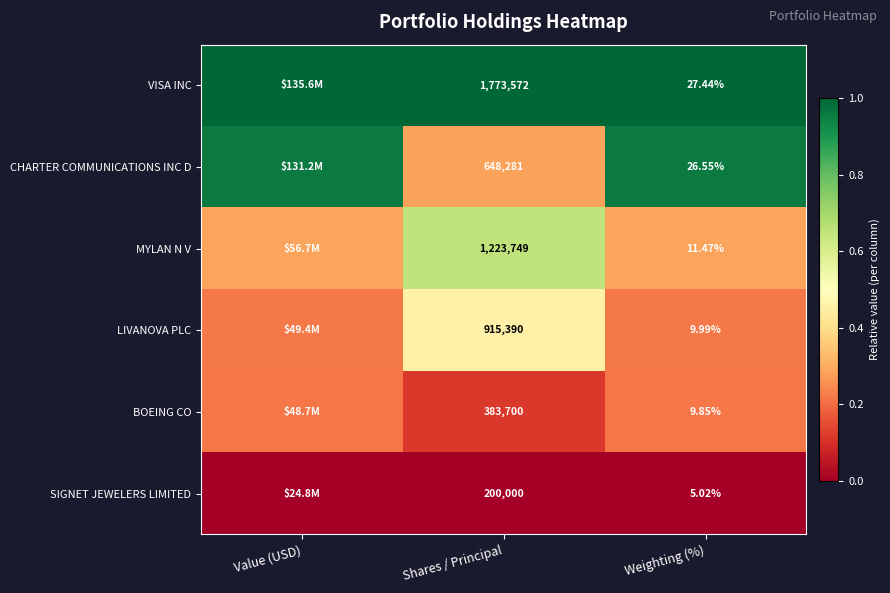

At Weighting (%), list the series in order from largest to smallest.

VISA INC, CHARTER COMMUNICATIONS INC D, MYLAN N V, LIVANOVA PLC, BOEING CO, SIGNET JEWELERS LIMITED